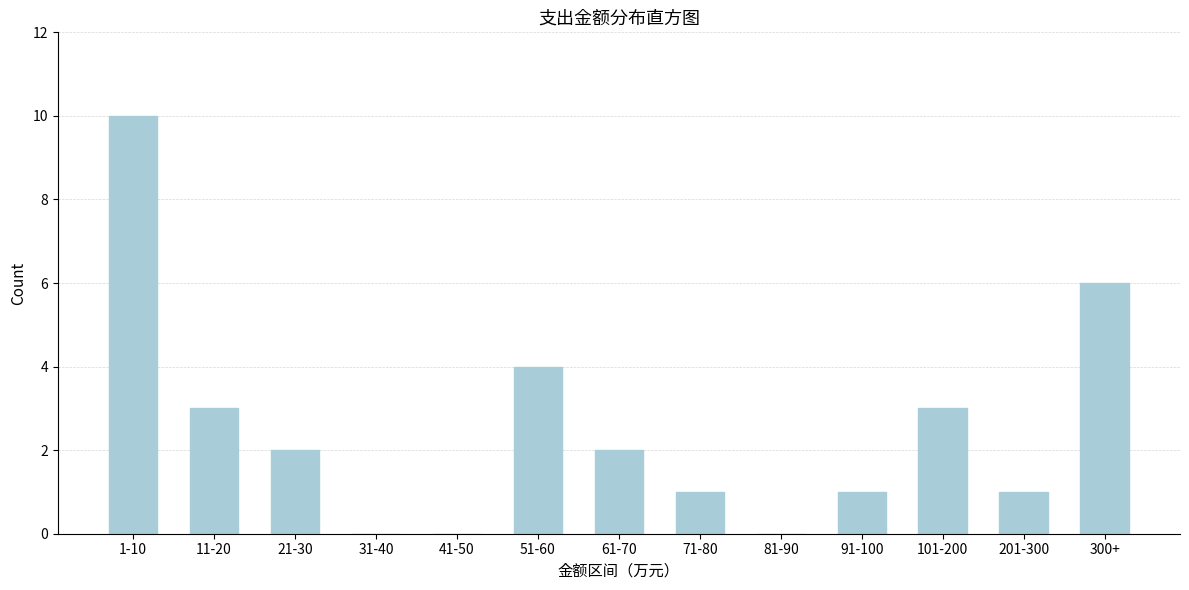

Reading left to right, transcribe all the data shown in this chart.

1-10=10	11-20=3	21-30=2	31-40=0	41-50=0	51-60=4	61-70=2	71-80=1	81-90=0	91-100=1	101-200=3	201-300=1	300+=6